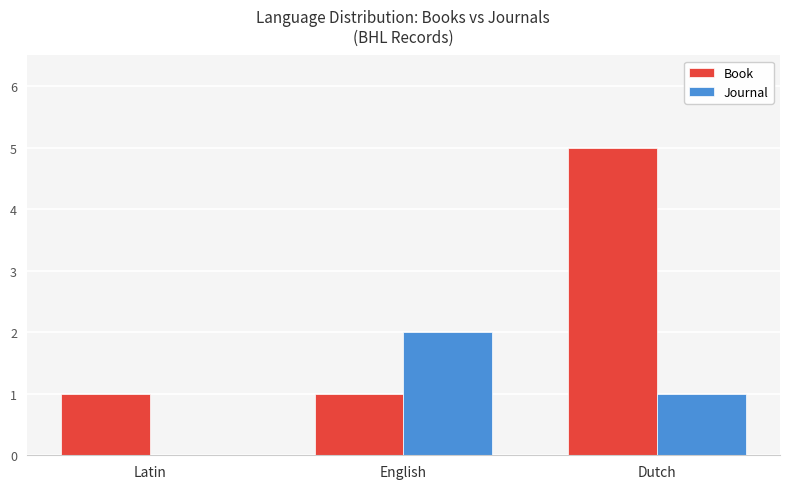

At which category is the sum across all series the highest?

Dutch